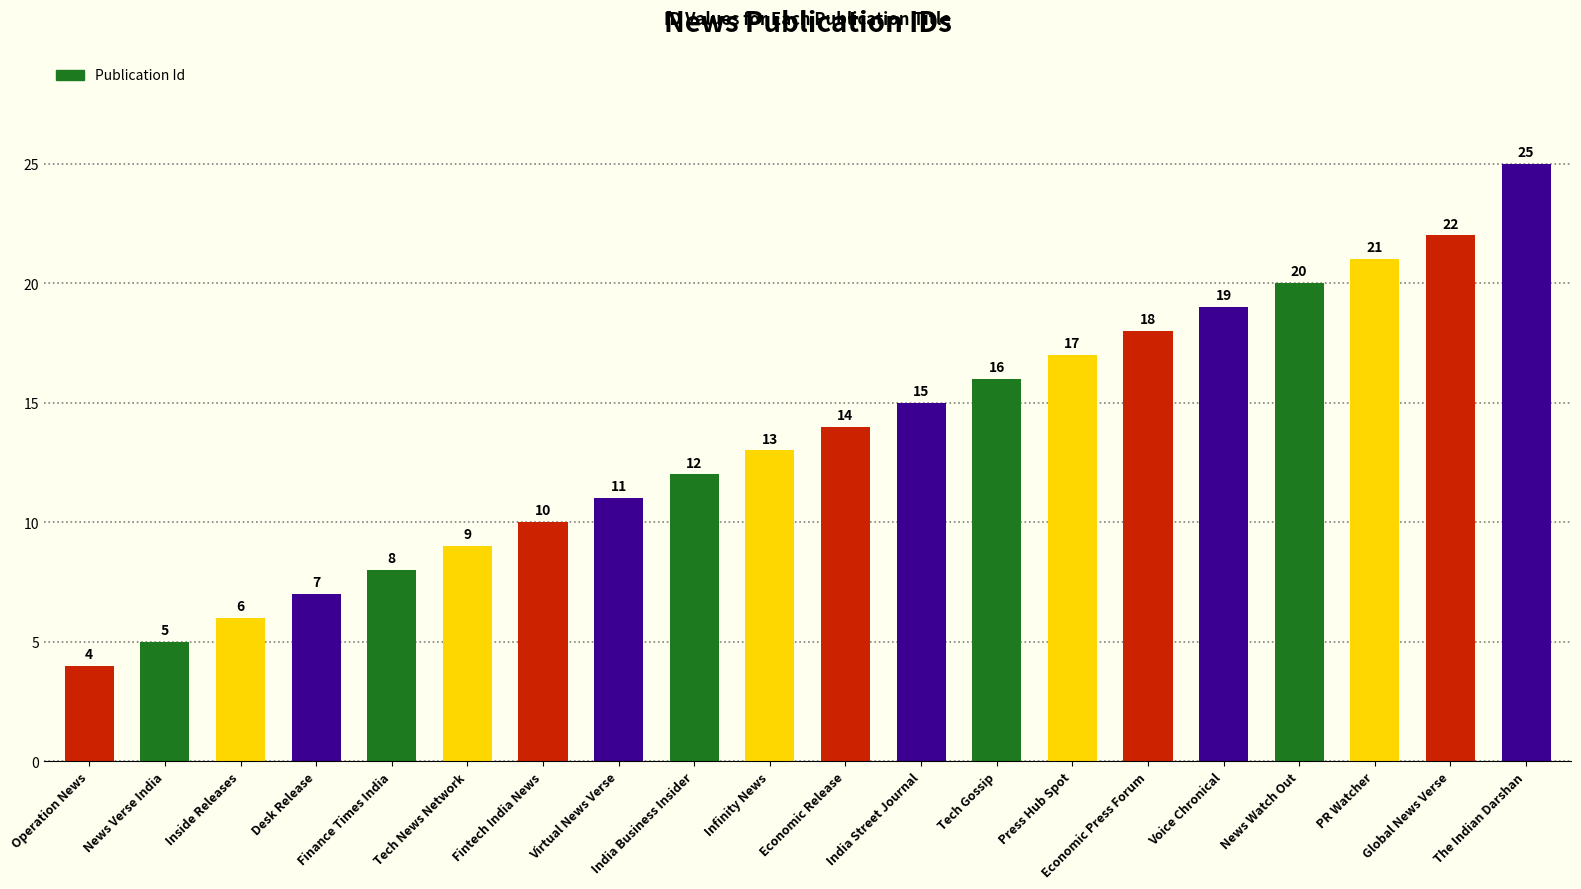

Count the number of data series in this chart.

1